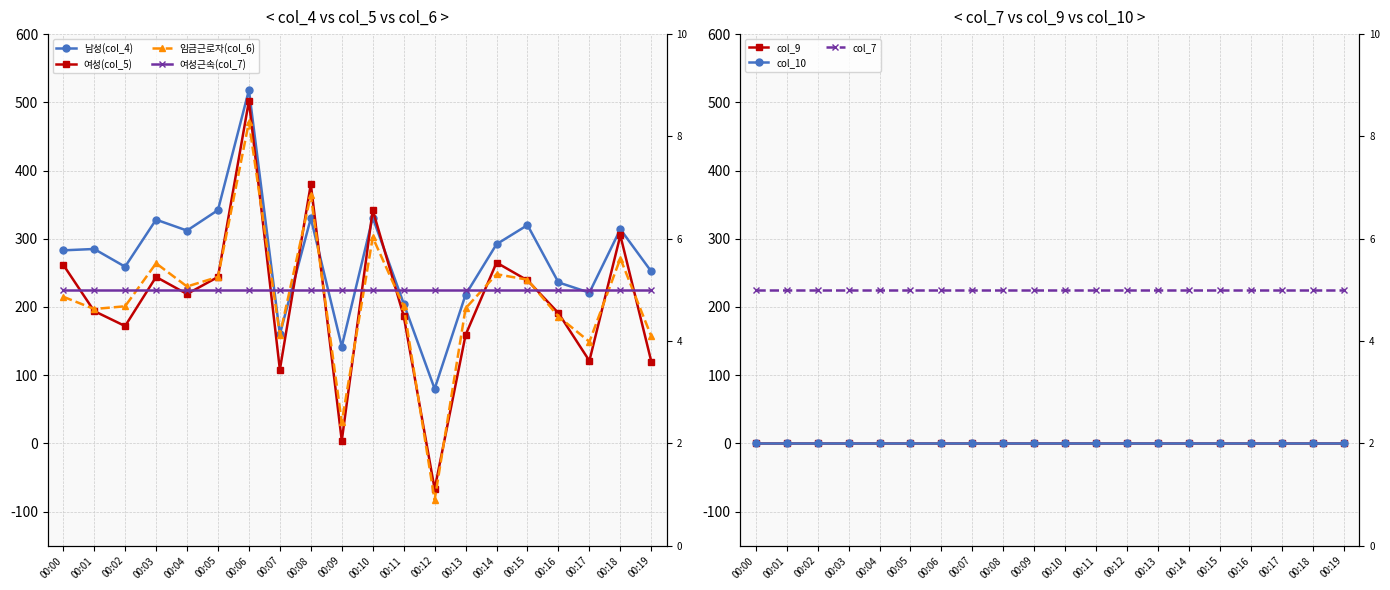

How many categories are shown in the chart?

20